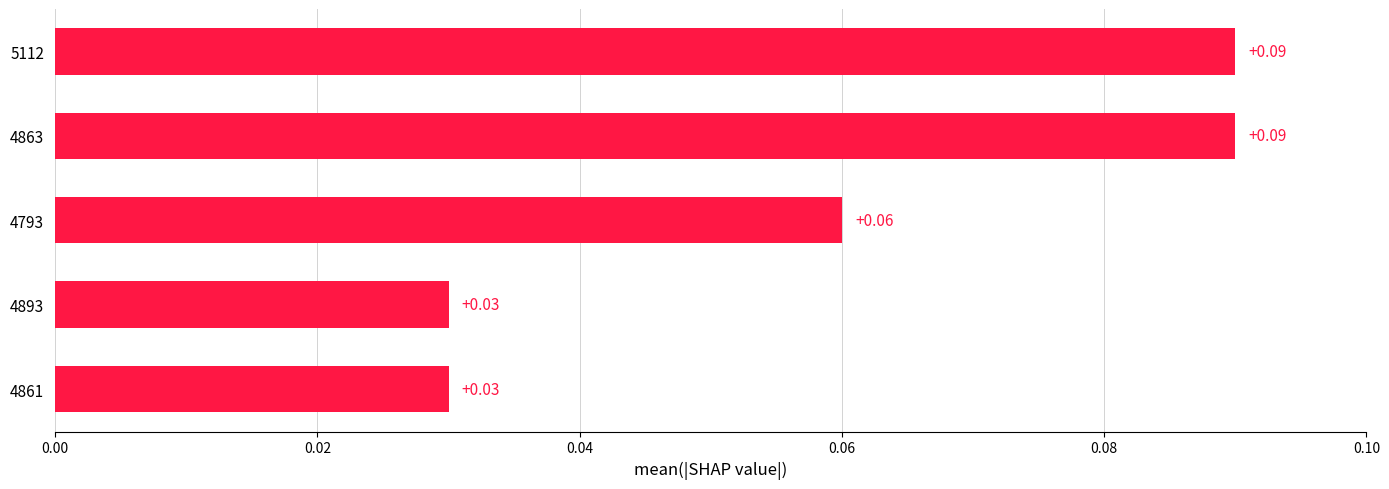

Which has a higher value, 4793 or 4863?

4863